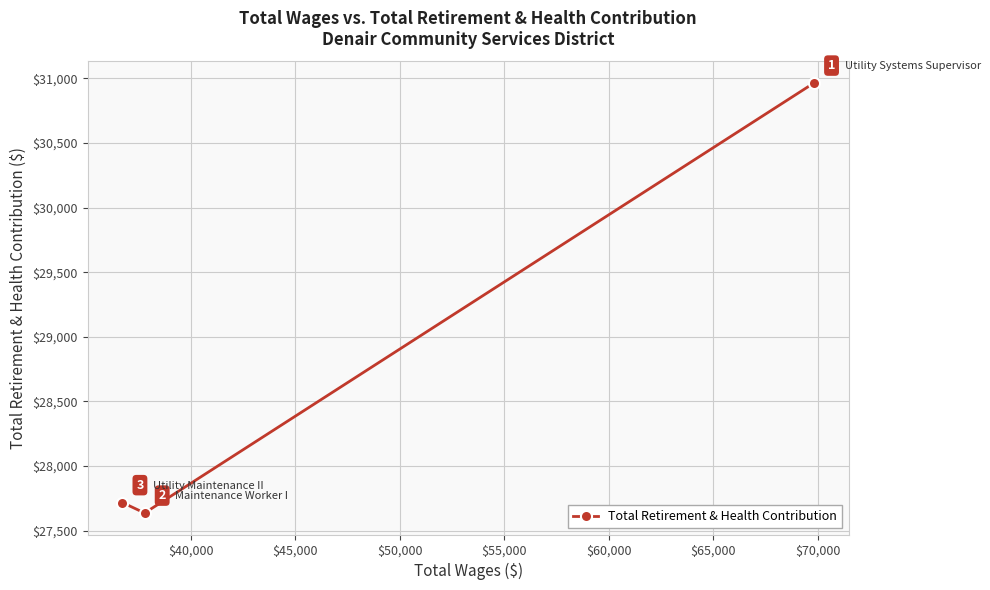

What is the difference between the second highest and minimum values?

81